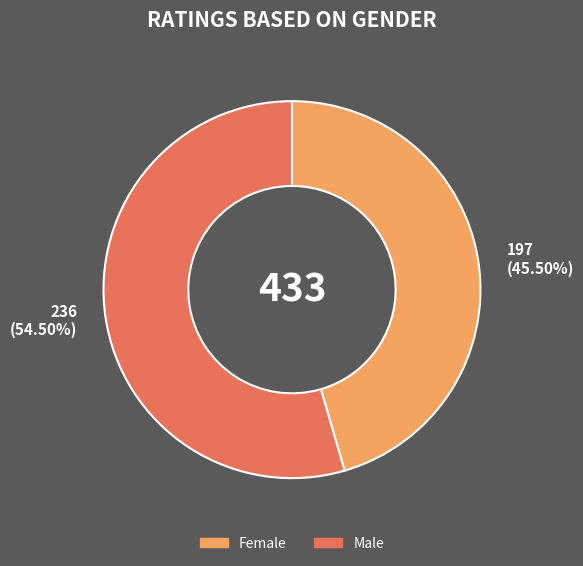

Does any single category account for the majority?

Yes